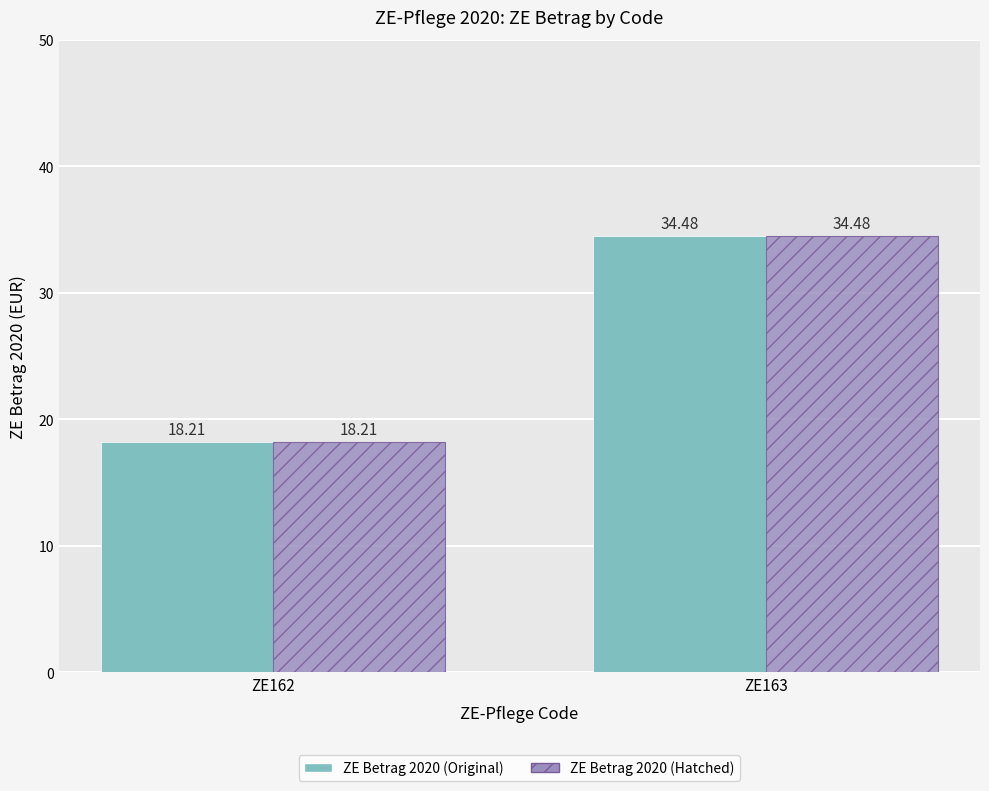

What are all the series names shown in the legend?

ZE Betrag 2020 (Original), ZE Betrag 2020 (Hatched)